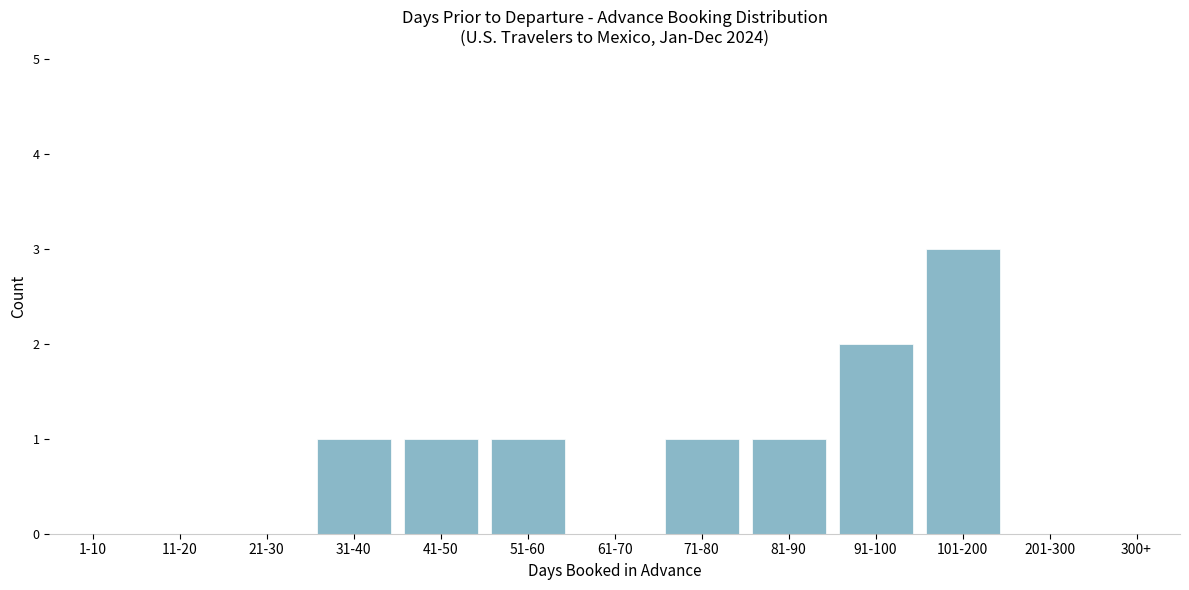

Reading left to right, transcribe all the data shown in this chart.

1-10=0	11-20=0	21-30=0	31-40=1	41-50=1	51-60=1	61-70=0	71-80=1	81-90=1	91-100=2	101-200=3	201-300=0	300+=0